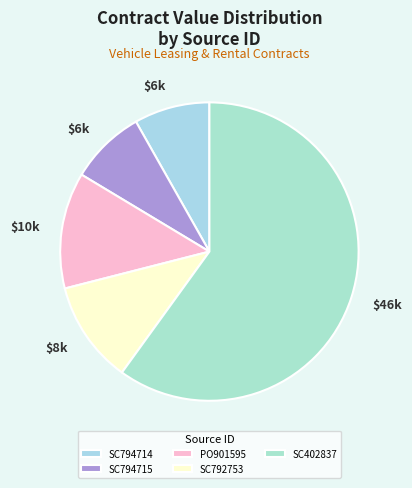

How many segments does this pie chart have?

5